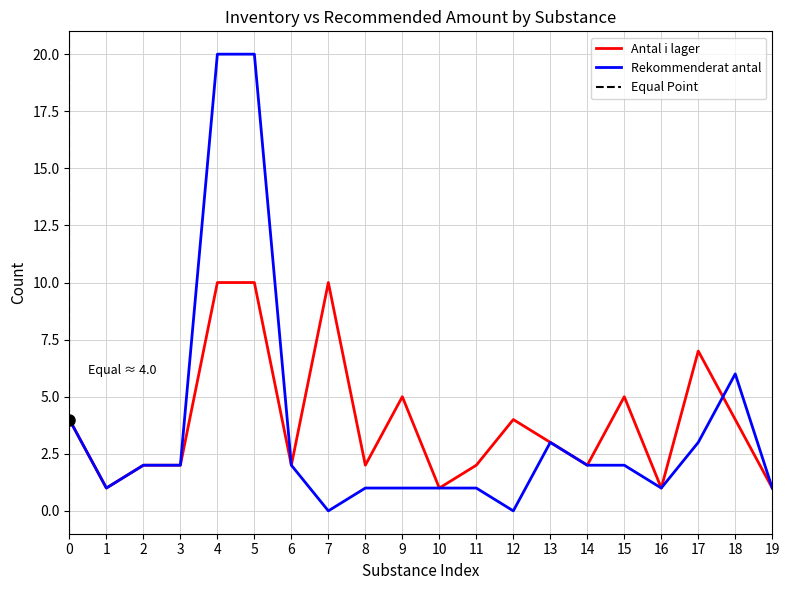

List the series in order of their peak value, highest first.

Rekommenderat antal, Antal i lager